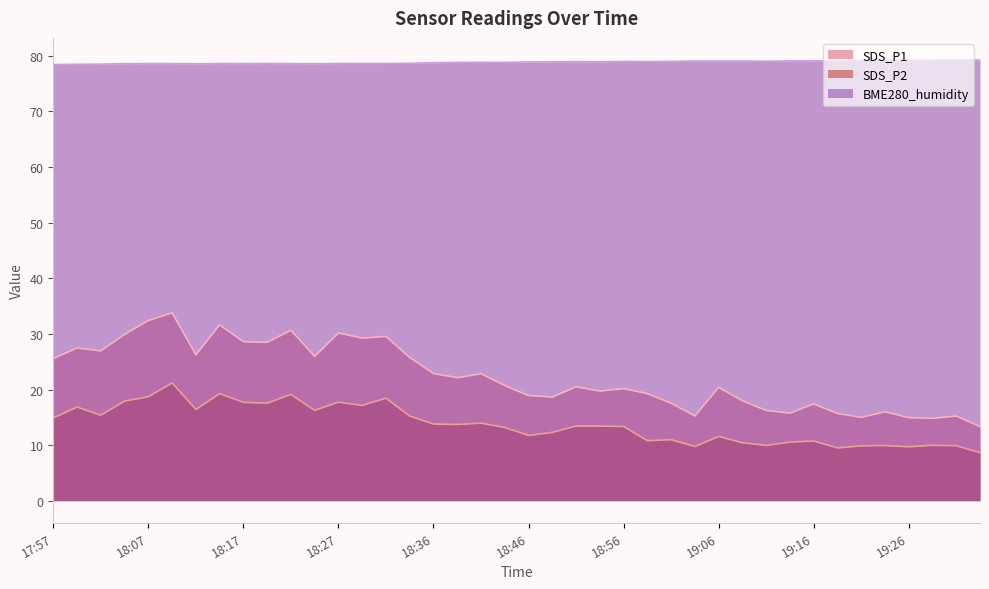

What is the sum of the BME280_humidity values at 18:09 and 18:19?

157.2